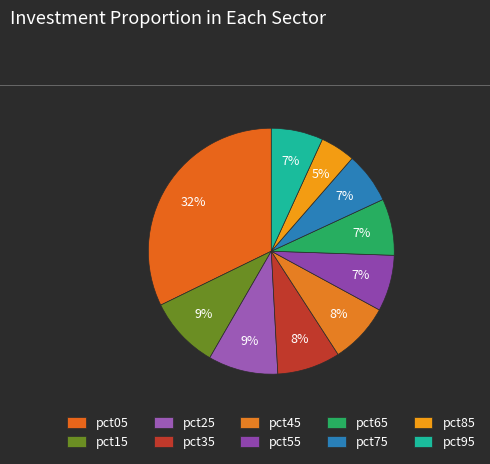

Which slice is the smallest?

pct85